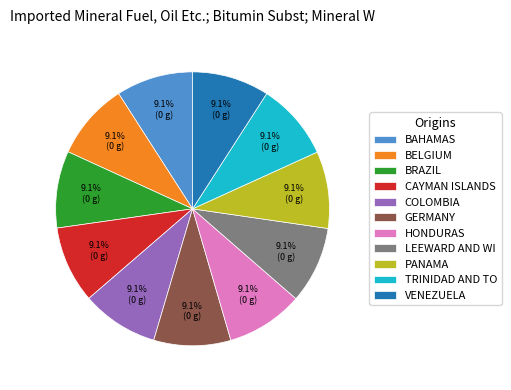

What percentage do PANAMA and CAYMAN ISLANDS together represent?

18.2%